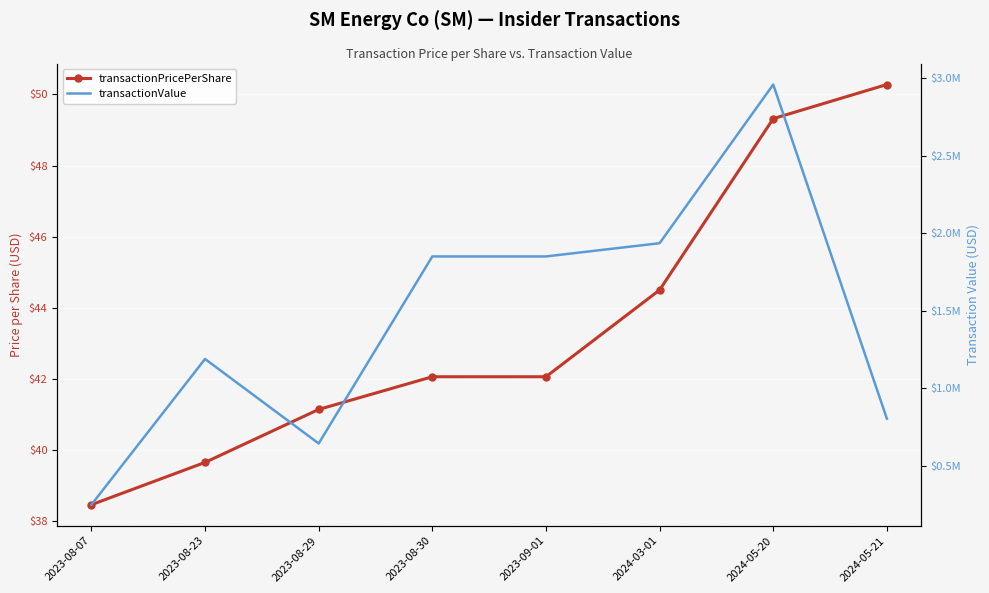

What is the label of the 7th point from the left?

2024-05-20